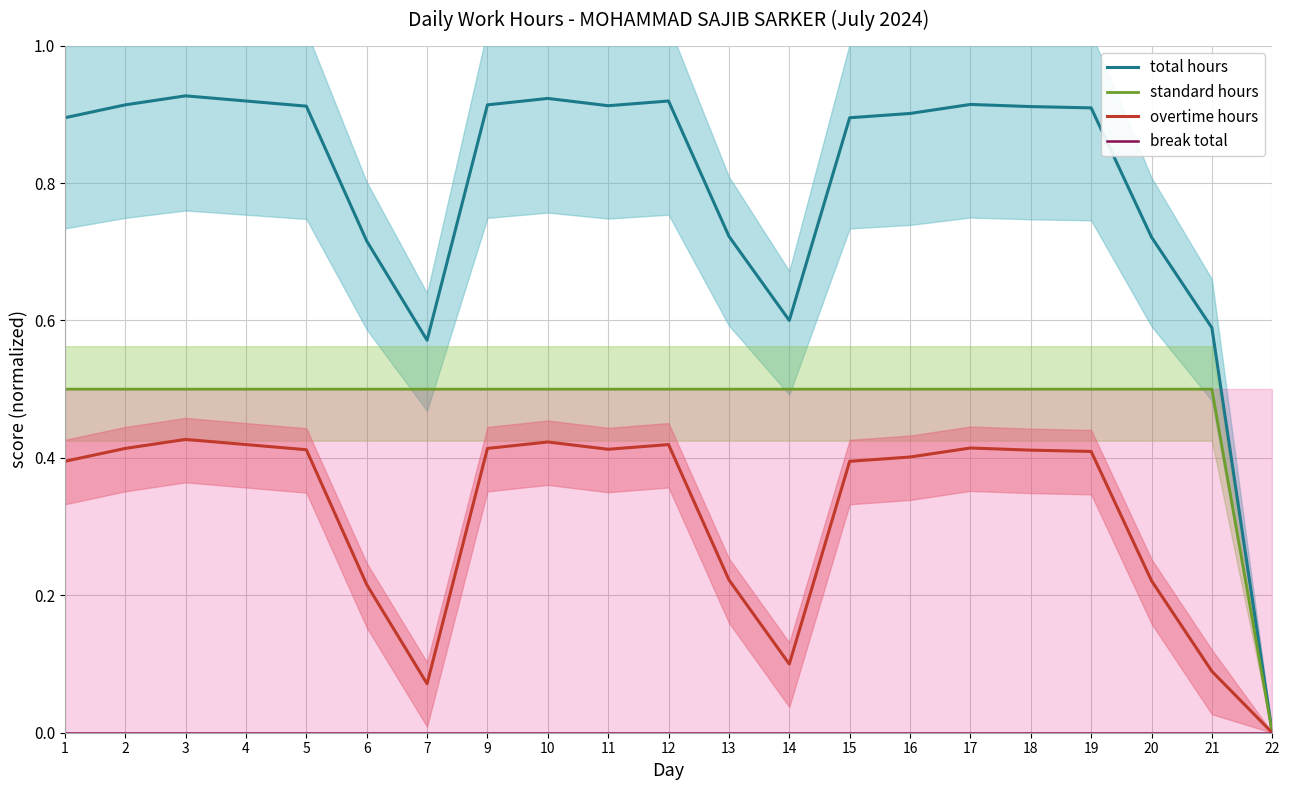

True or false: total hours and standard hours intersect in this chart.

False